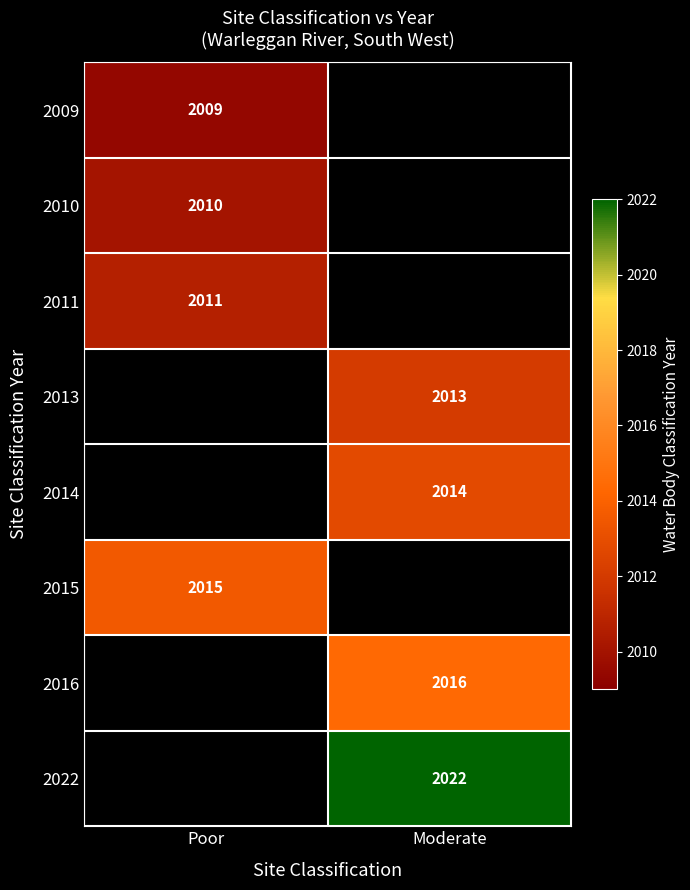

True or false: 2016 has a value of 3061 at Moderate.

False